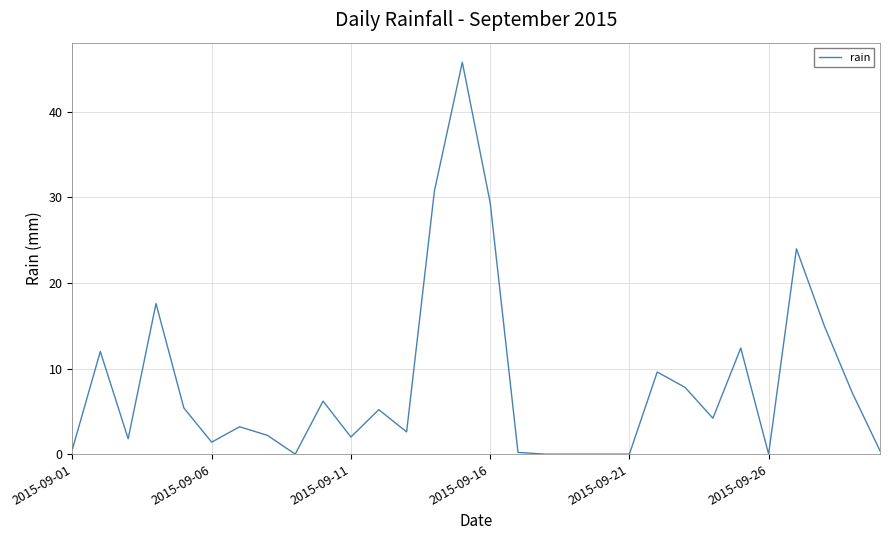

Does the chart have visible grid lines?

Yes